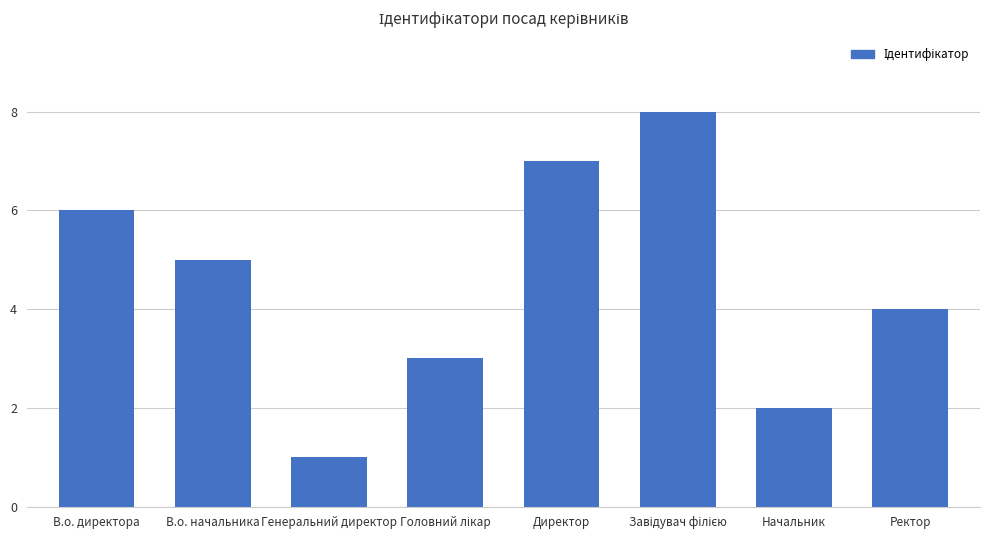

The chart shows a value of 4 at Начальник. True or false?

False